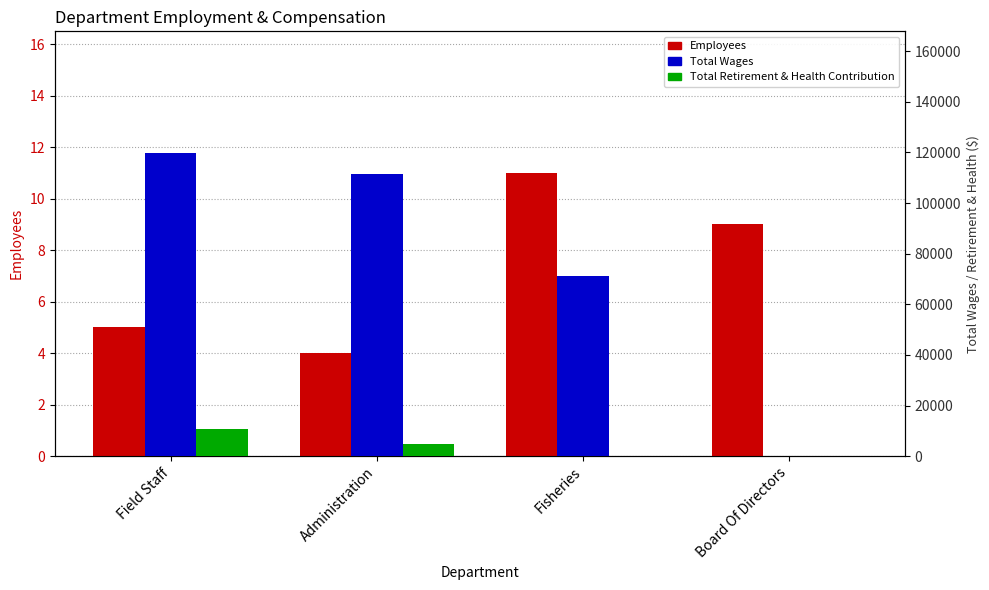

What position from the left is Administration?

2